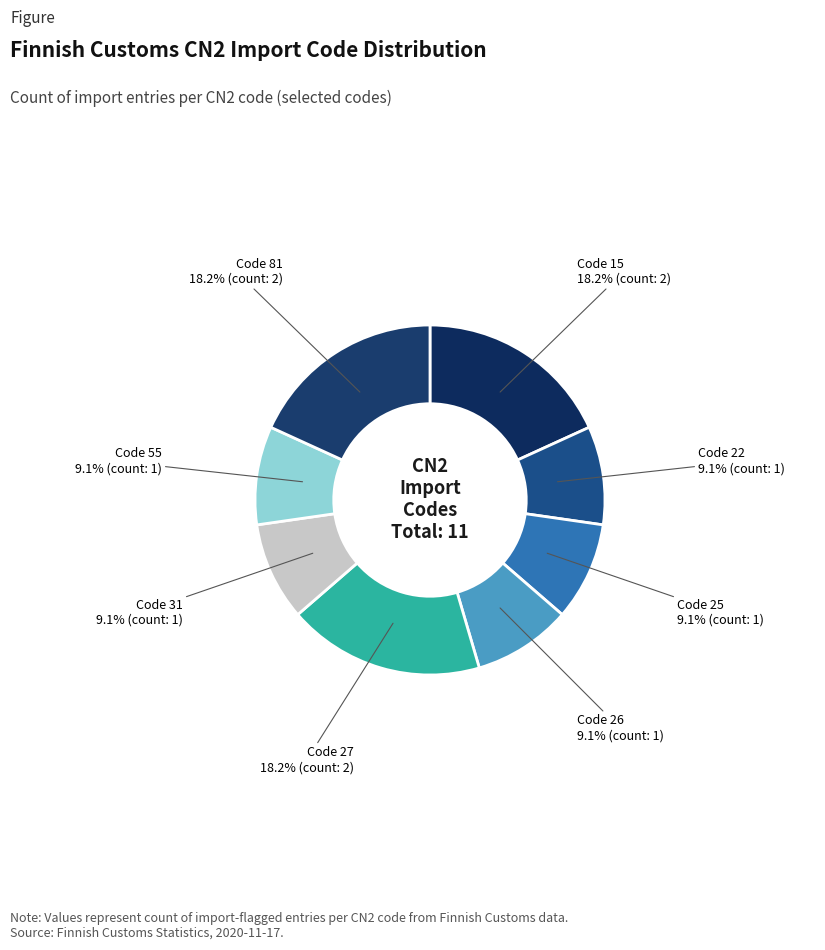

Approximately how many times larger is the value at Code 15 compared to Code 27?

1.0